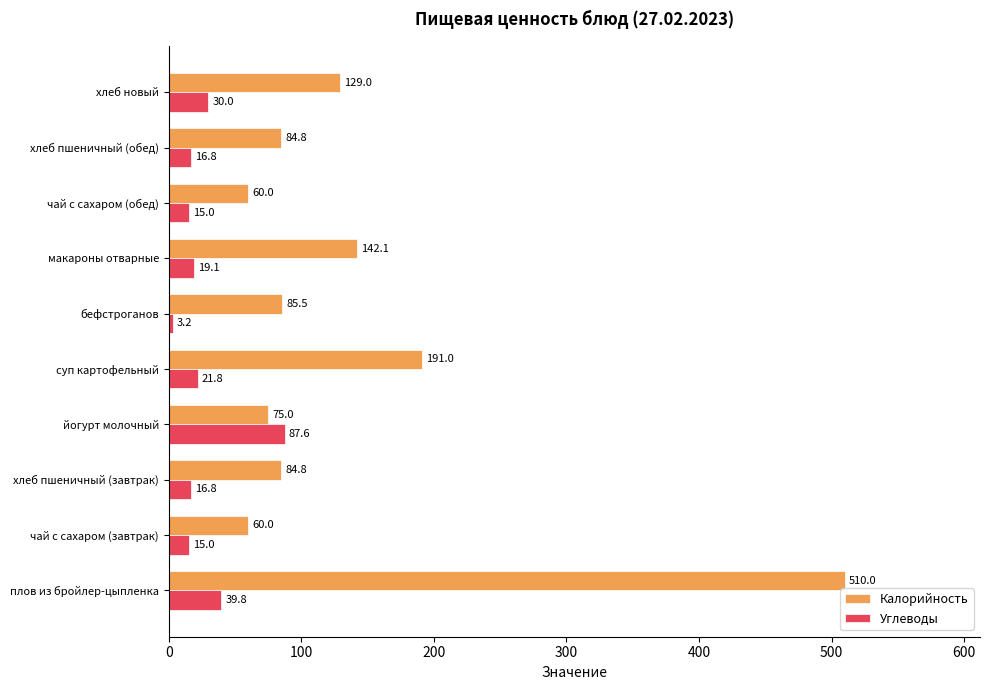

What is the lowest value of the Углеводы series?

3.2